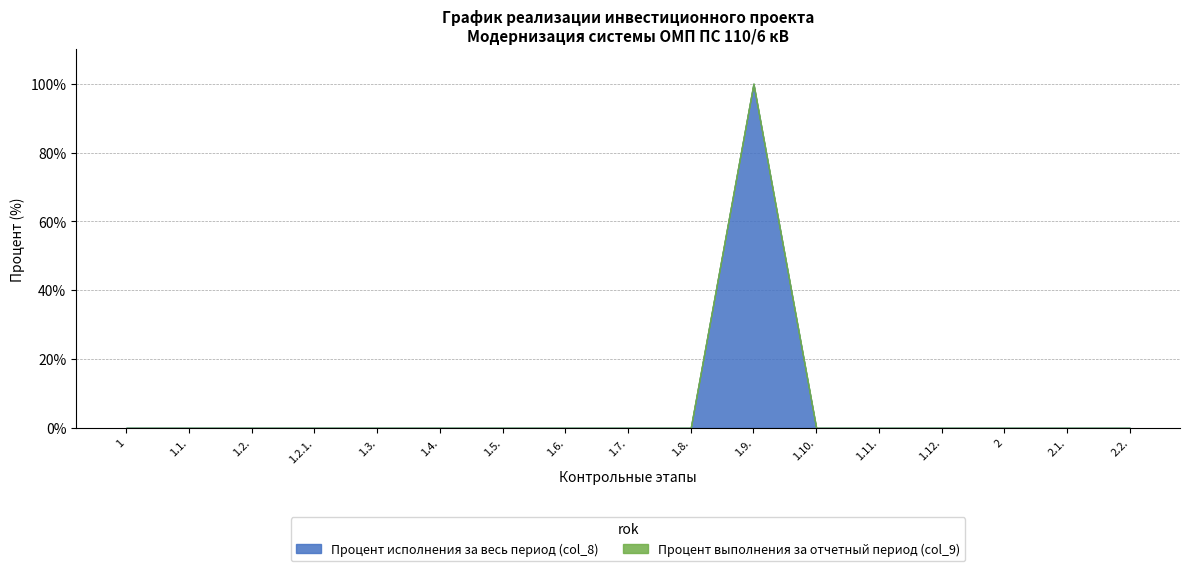

Between 1.3. and 1.2.1., which is larger?

1.3.